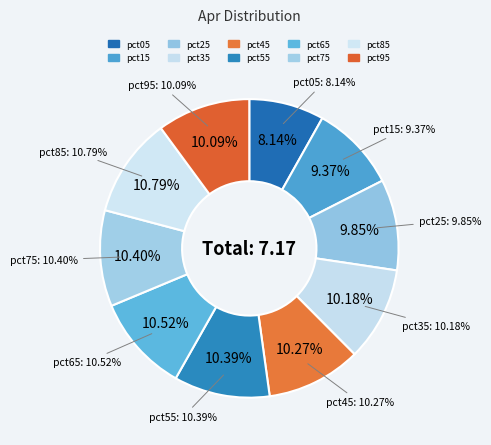

How many segments does this pie chart have?

10